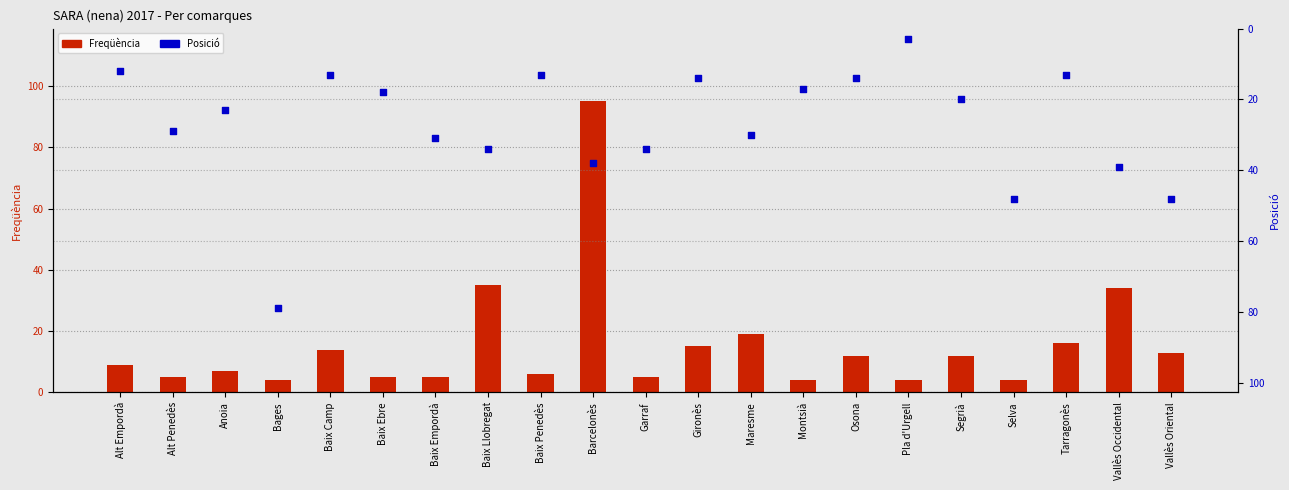

Is the value of Posició at Montsià greater than the value of Freqüència at Montsià?

Yes